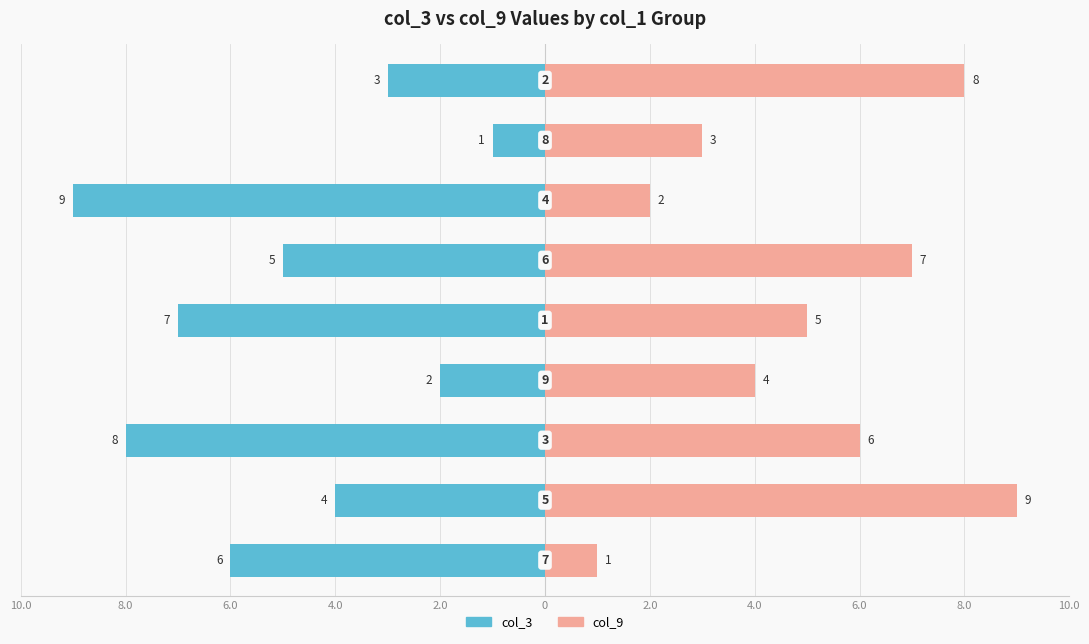

What is the greatest value displayed?

9